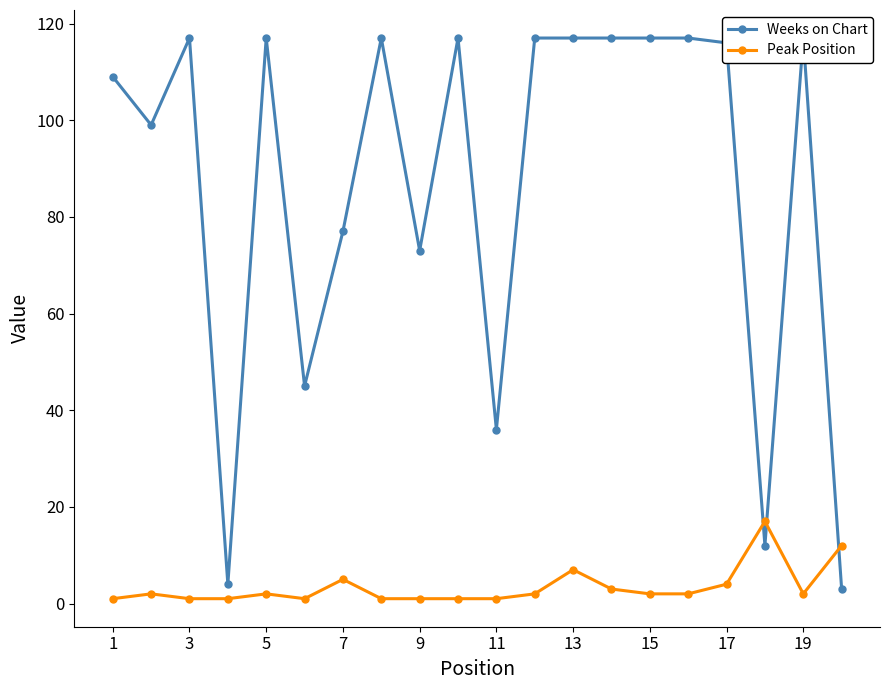

Between 13 and 17, which series saw the biggest shift?

Peak Position